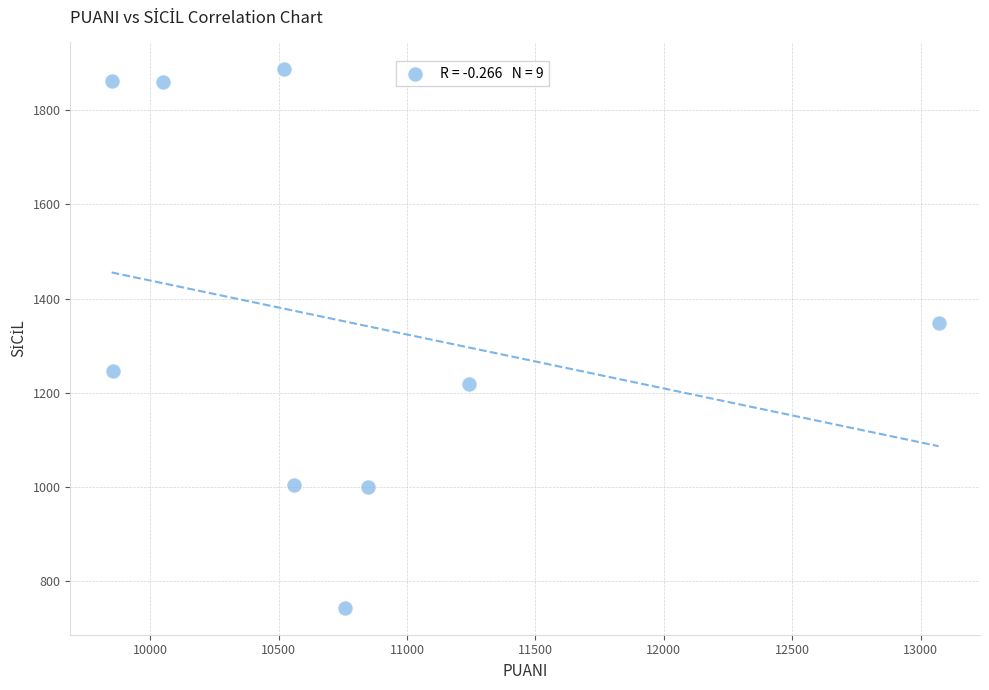

What Y value in the scatter plot is closest to 1315?

1347